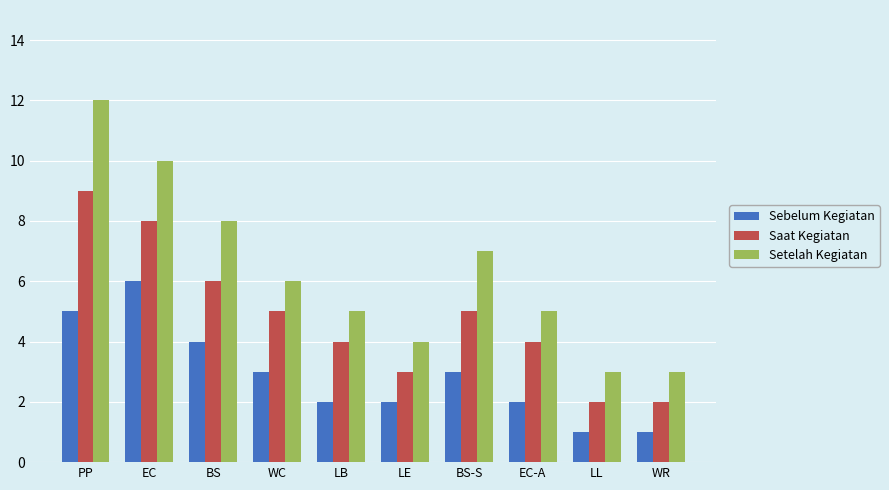

At which label does Setelah Kegiatan reach its peak?

PP